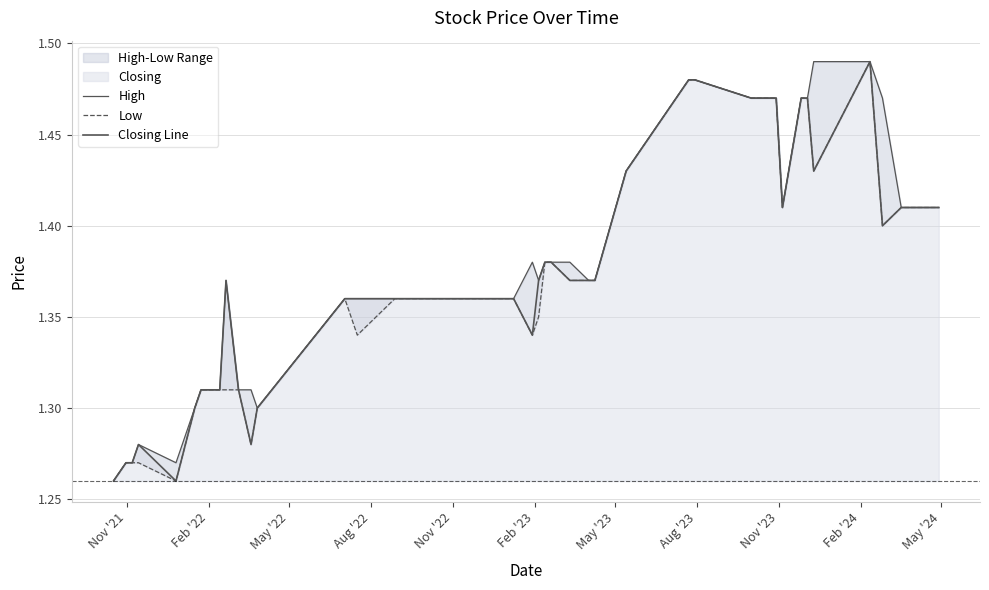

What is the average value of the High series?

1.4